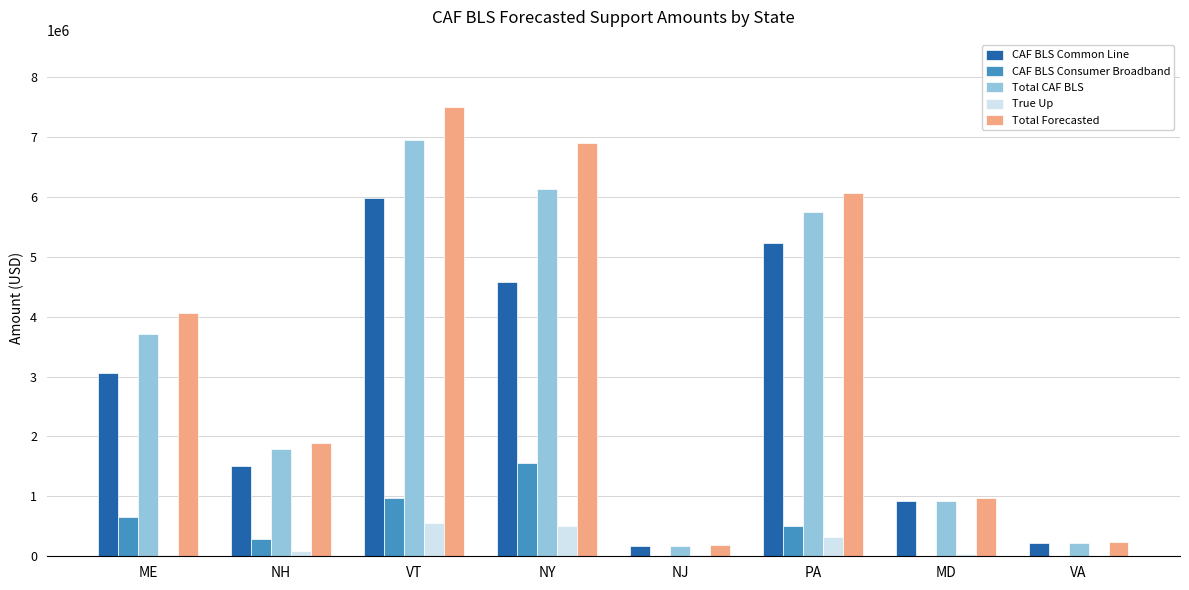

Is the value of CAF BLS Consumer Broadband at NY greater than the value of Total CAF BLS at ME?

No